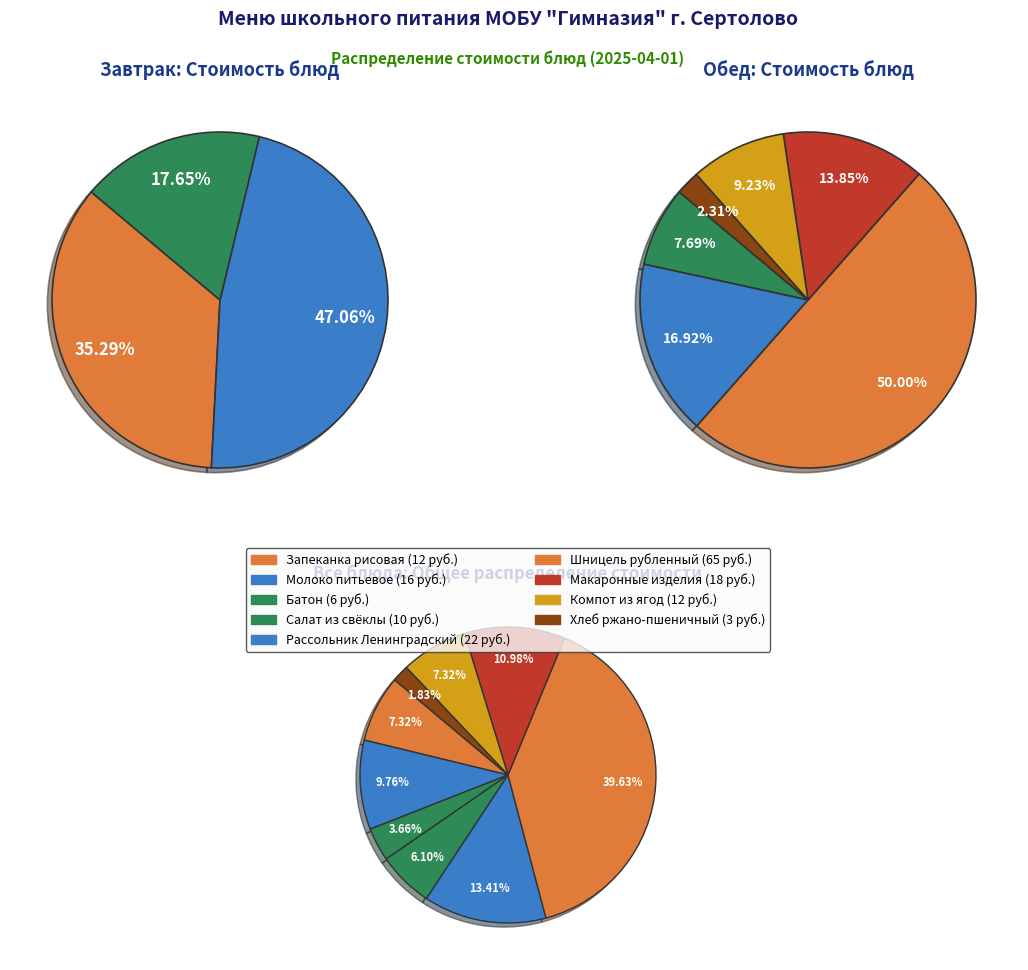

Count the number of slices in the pie.

9